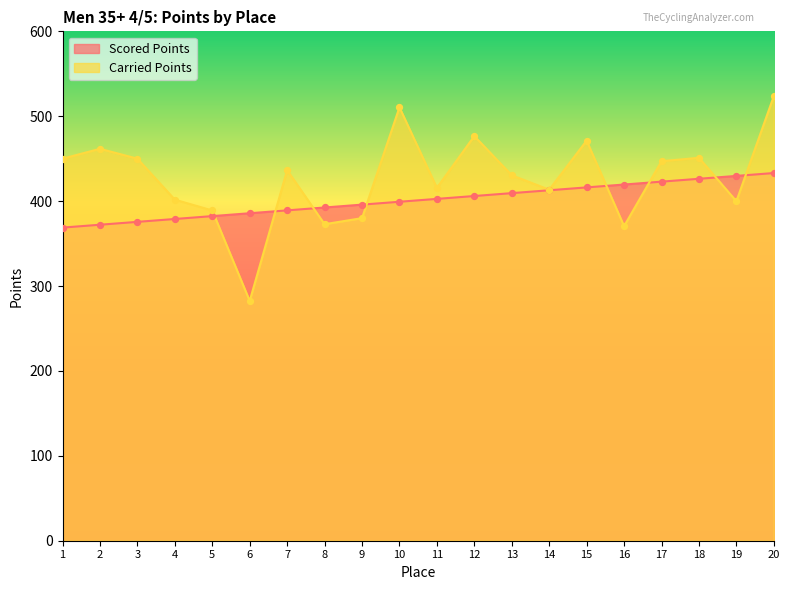

At which category is the sum across all series the highest?

20